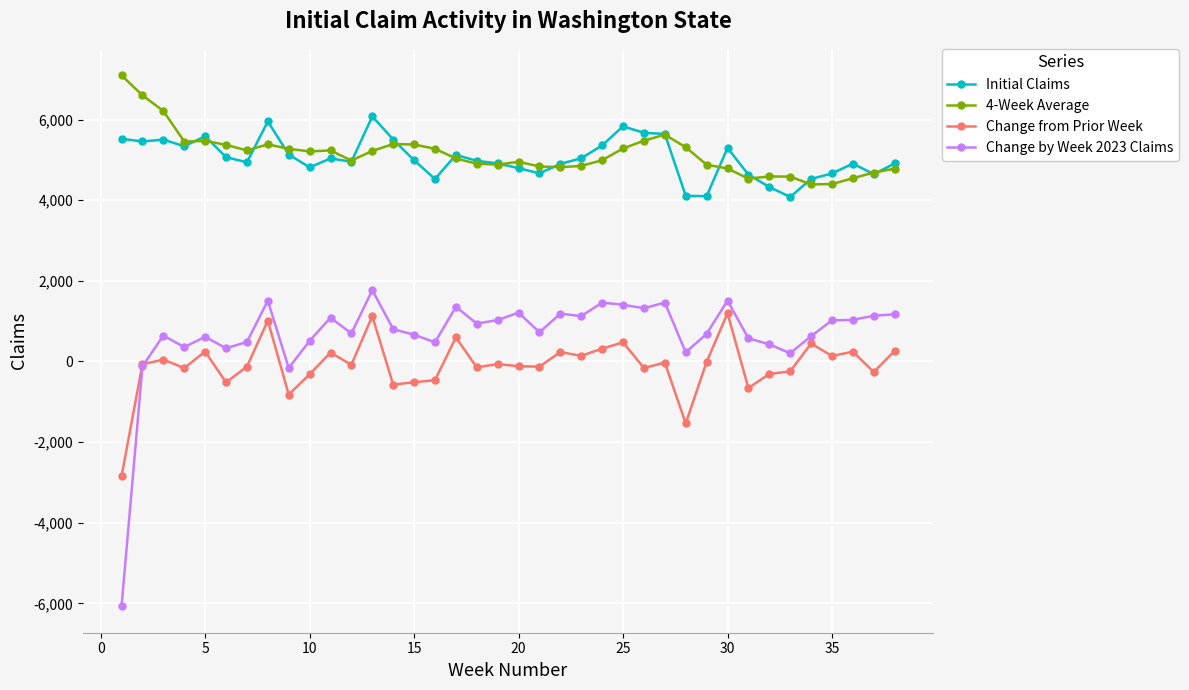

What is the maximum value for Initial Claims?

6079.0